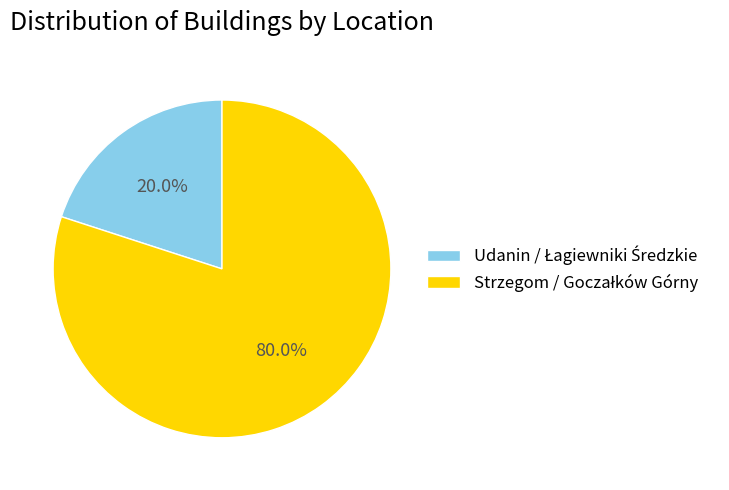

Is there any slice that represents more than half of the pie?

Yes